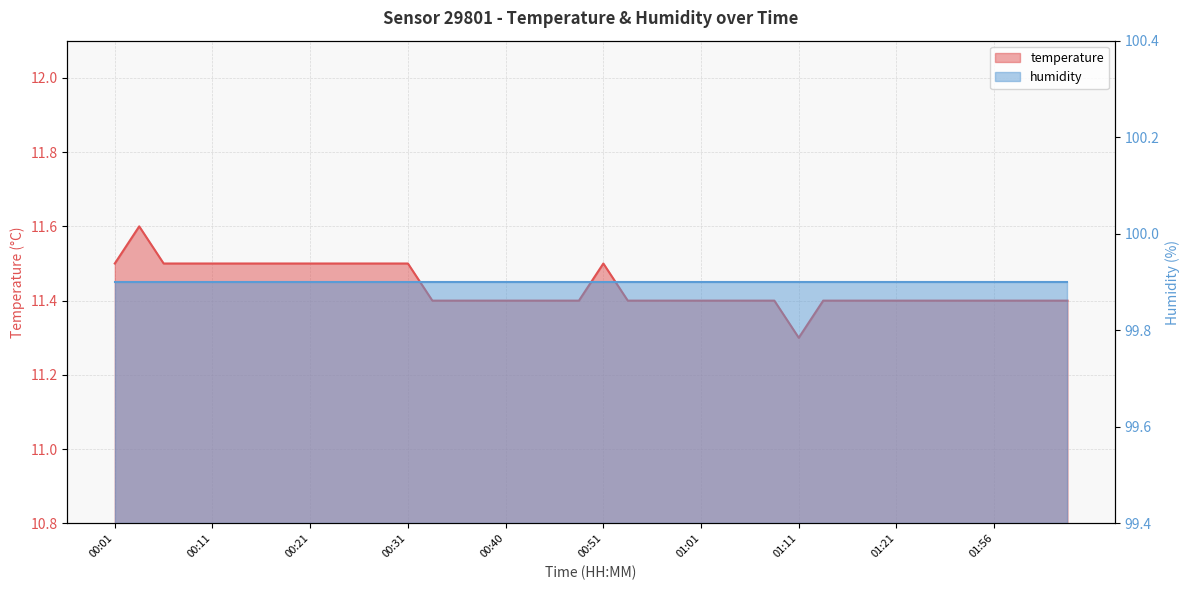

Does the chart have visible grid lines?

Yes